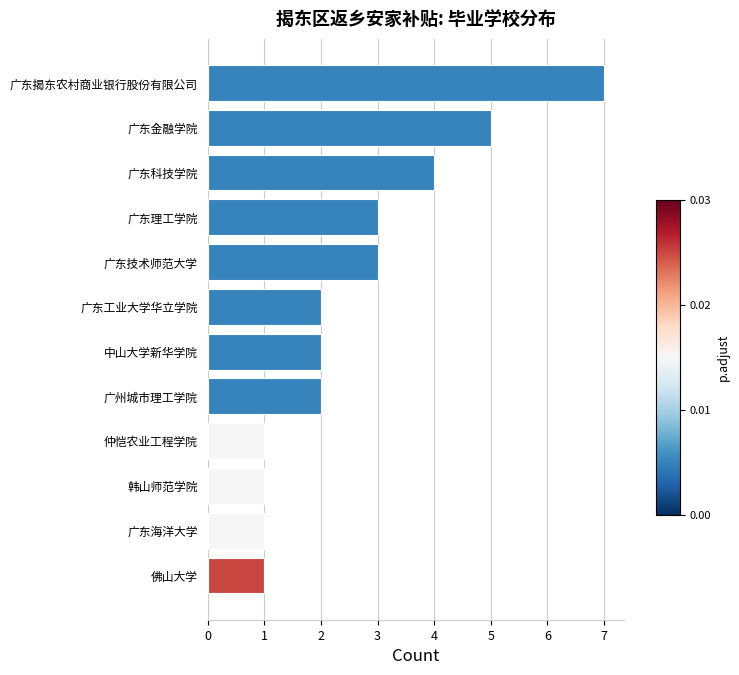

What is the greatest value displayed?

7